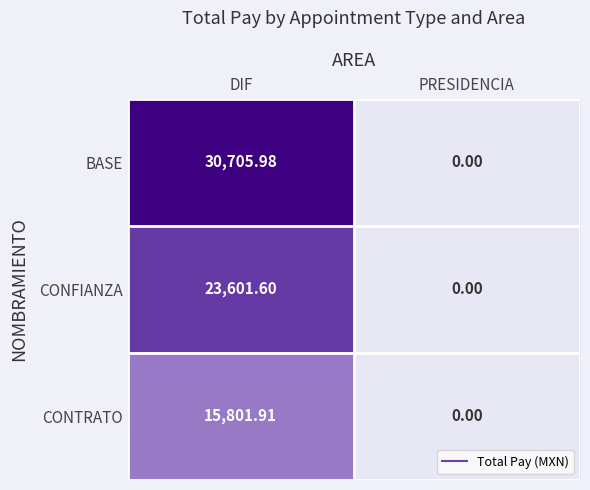

Which series changed the most between DIF and PRESIDENCIA?

BASE